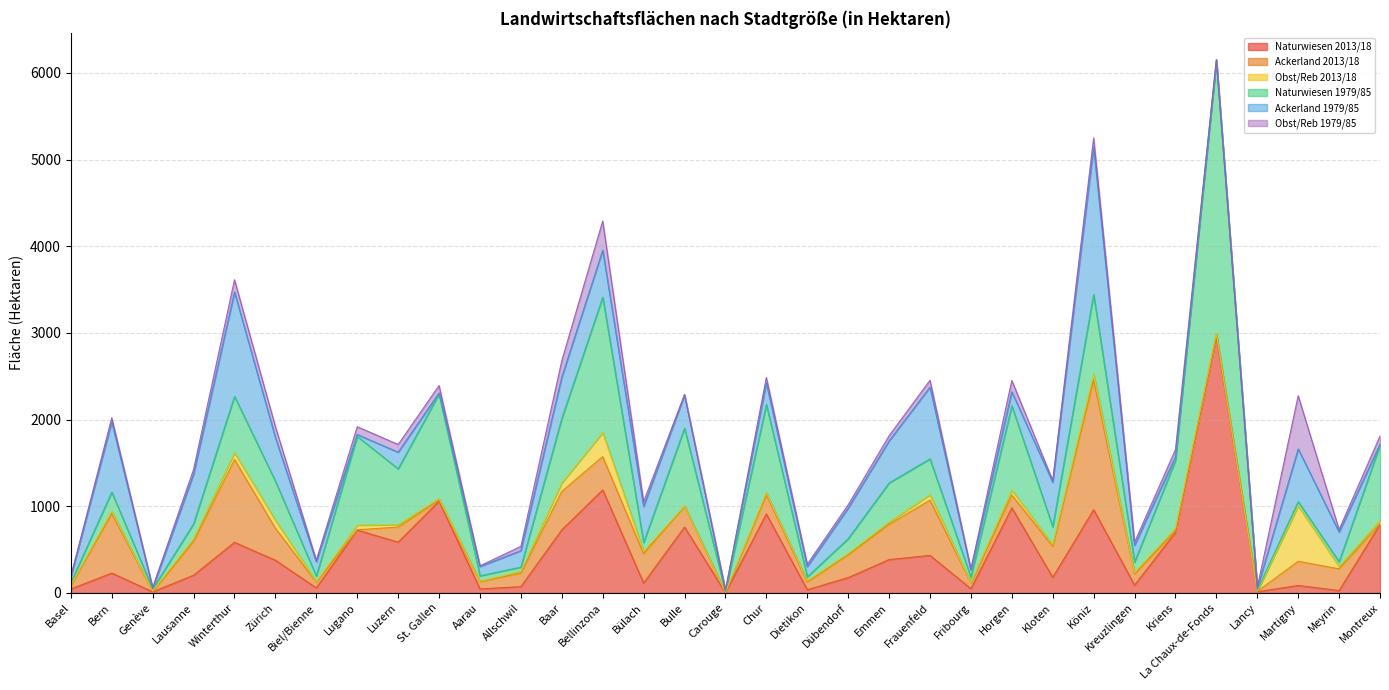

At which label is Ackerland 1979/85 closest to 853?

Frauenfeld